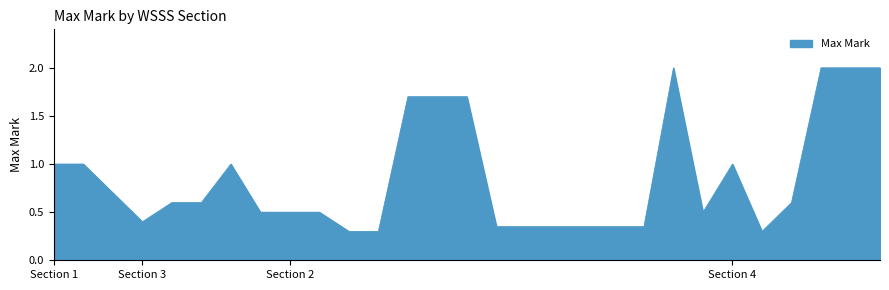

What is the average value?

0.9